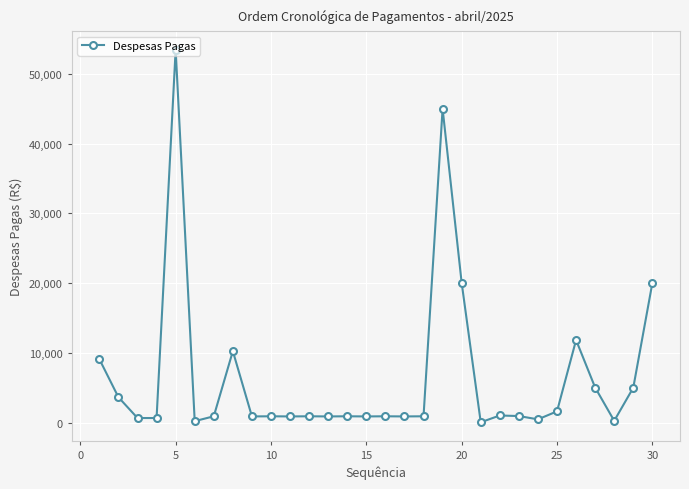

True or false: the data has more than 2 interior local peaks.

True